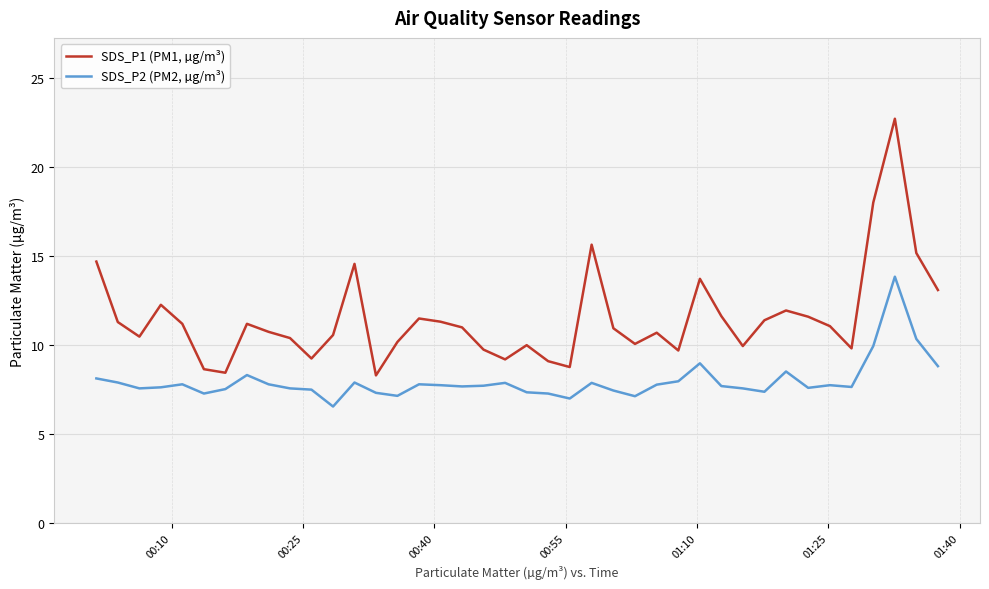

Which series has the largest range (max minus min)?

SDS_P1 (PM1, µg/m³)